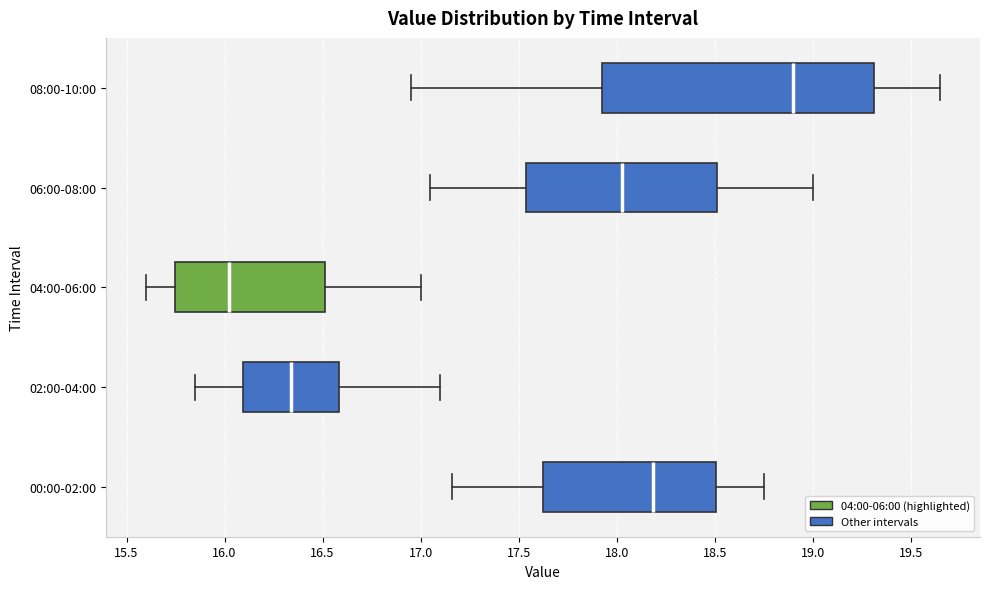

Reading bottom to top, transcribe this box plot: for each box, give where its median line is, the range the box spans, and where its two whiskers end, as read against the x-axis. The values are not printed on the chart, so give them approximately, as read against the axis.

00:00-02:00: median 18.20, box 17.65 to 18.50, whiskers 17.15 to 18.75
02:00-04:00: median 16.35, box 16.10 to 16.60, whiskers 15.85 to 17.10
04:00-06:00: median 16.05, box 15.75 to 16.50, whiskers 15.60 to 17.00
06:00-08:00: median 18.05, box 17.55 to 18.50, whiskers 17.05 to 19.00
08:00-10:00: median 18.90, box 17.95 to 19.30, whiskers 16.95 to 19.65